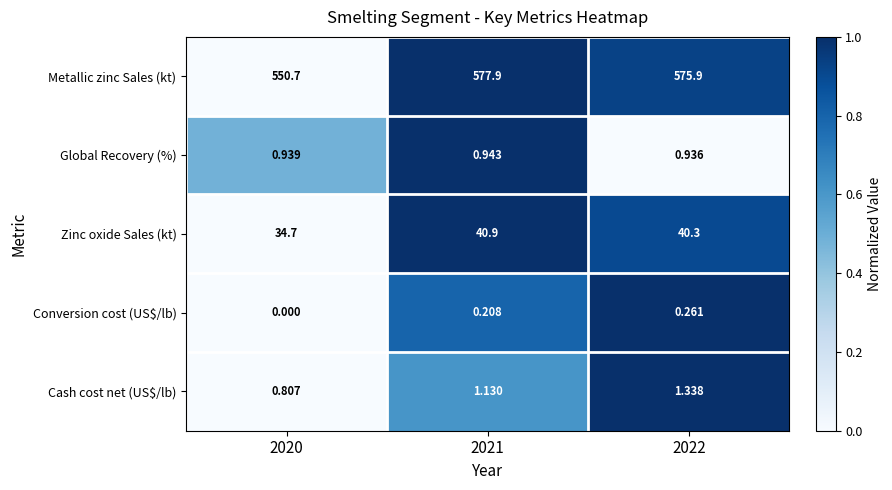

Which series has the widest spread of values?

Metallic zinc Sales (kt)